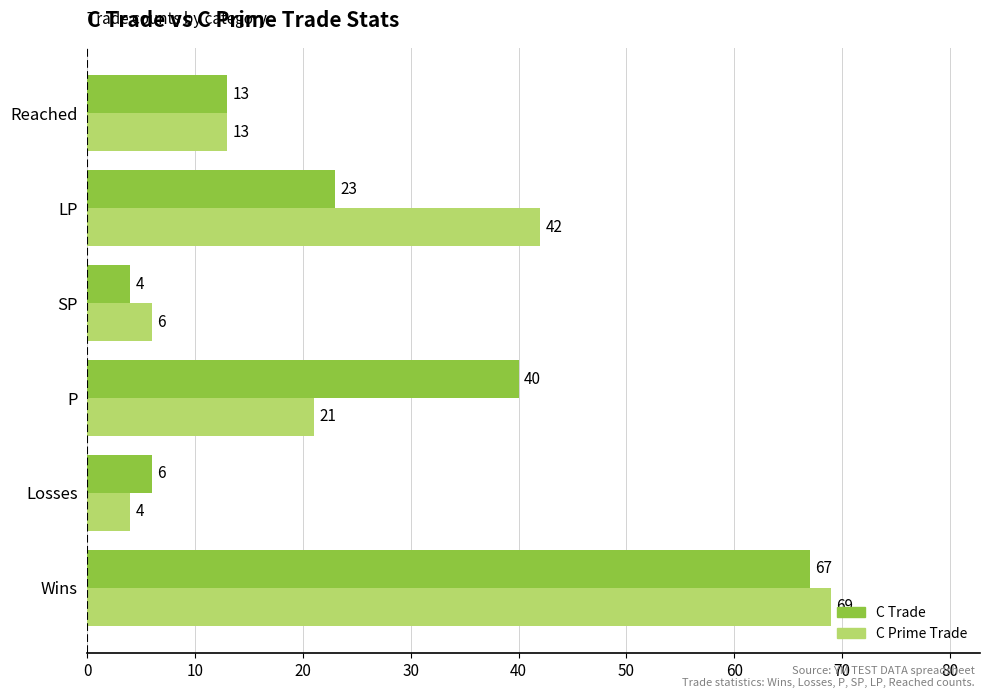

Which series has the largest range (max minus min)?

C Prime Trade